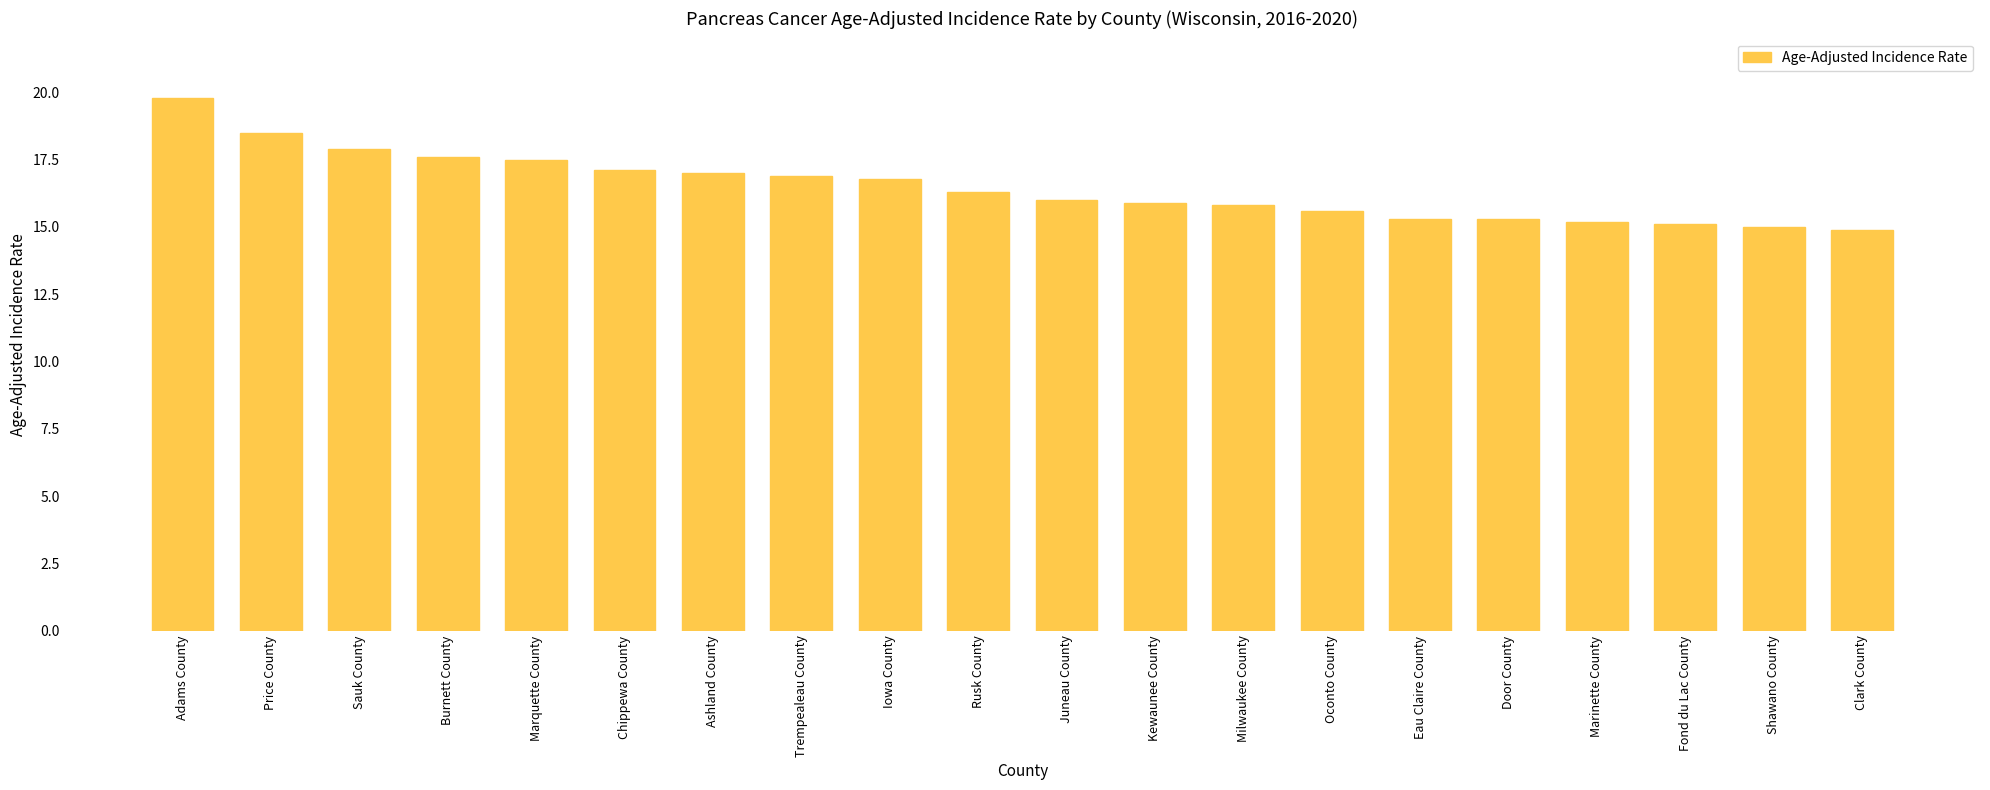

What is the change in value from Chippewa County to Iowa County?

-0.3